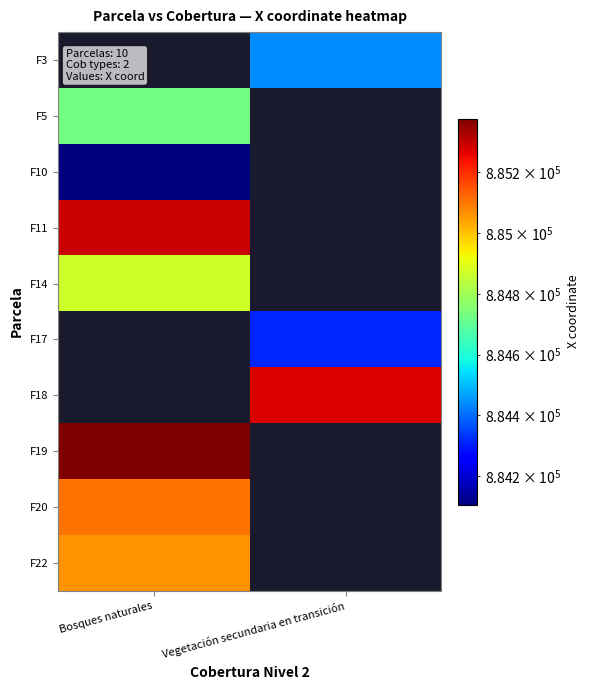

Which label corresponds to the smallest value in the chart?

Bosques naturales